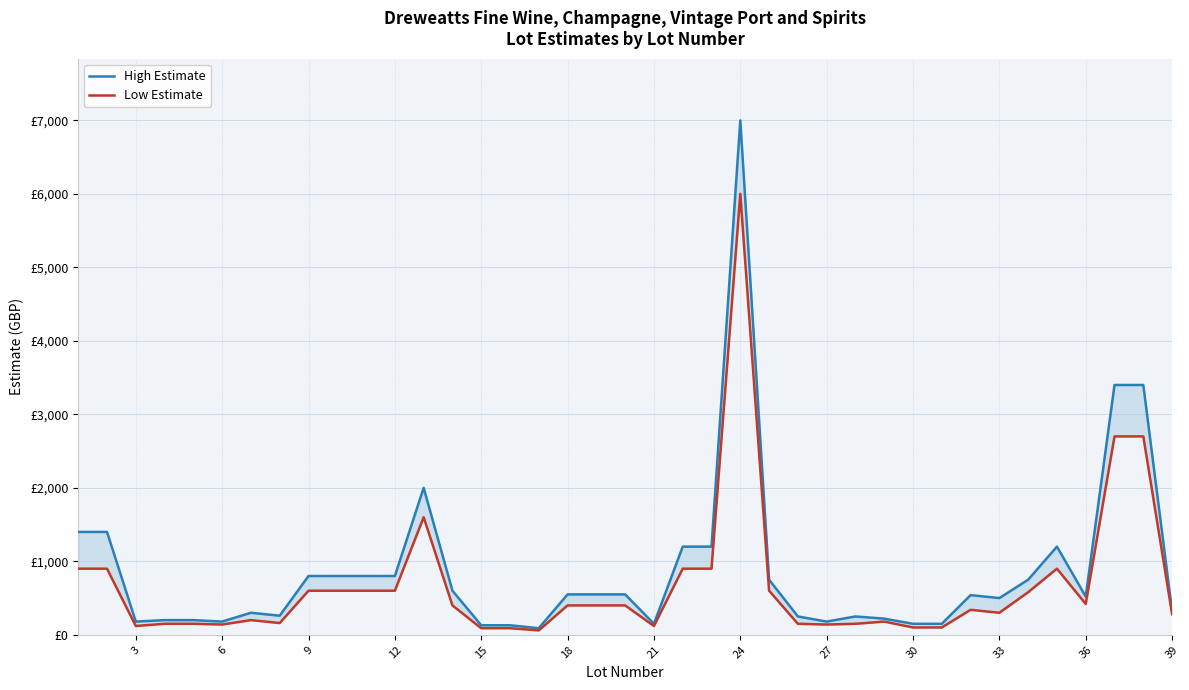

What value does the High Estimate series have at 39?

600